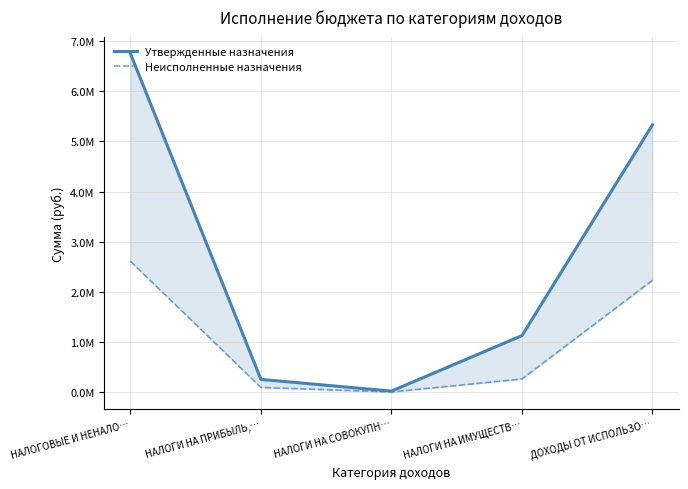

What value does the Неисполненные назначения series have at НАЛОГИ НА ИМУЩЕСТВ…?

268528.5